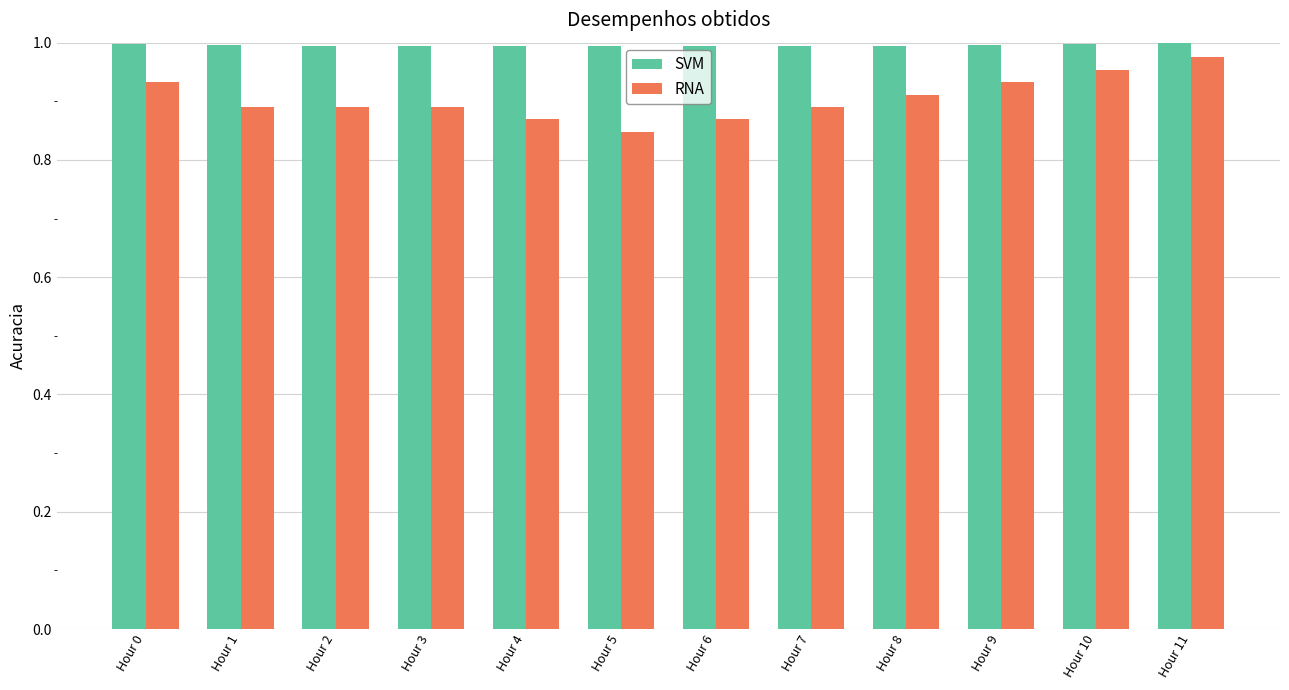

Is it true that RNA equals 1.5 at Hour 8?

False